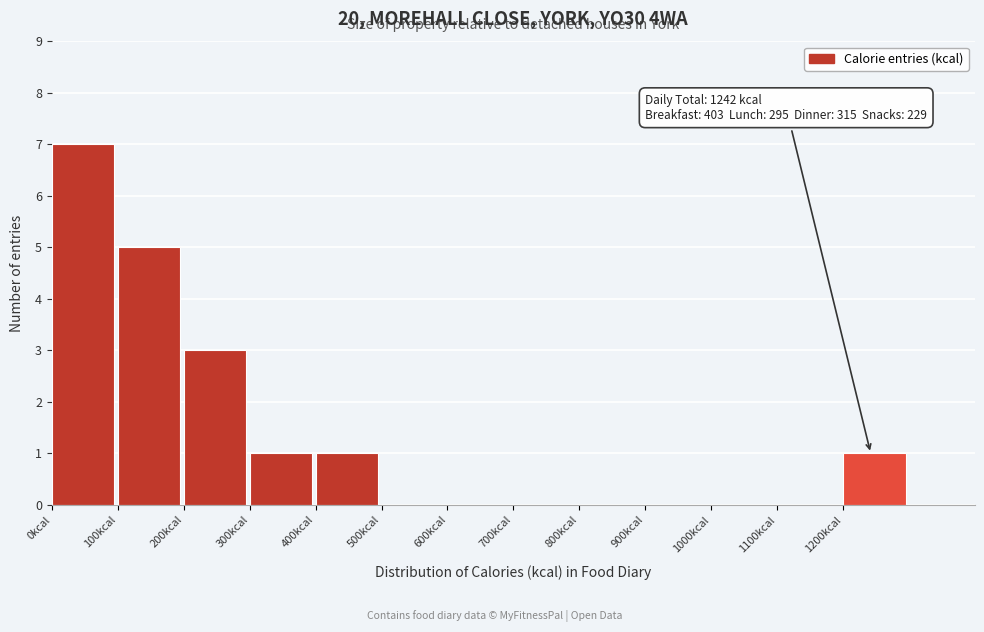

Over which range of the x-axis is the bar tallest?

0 to 100